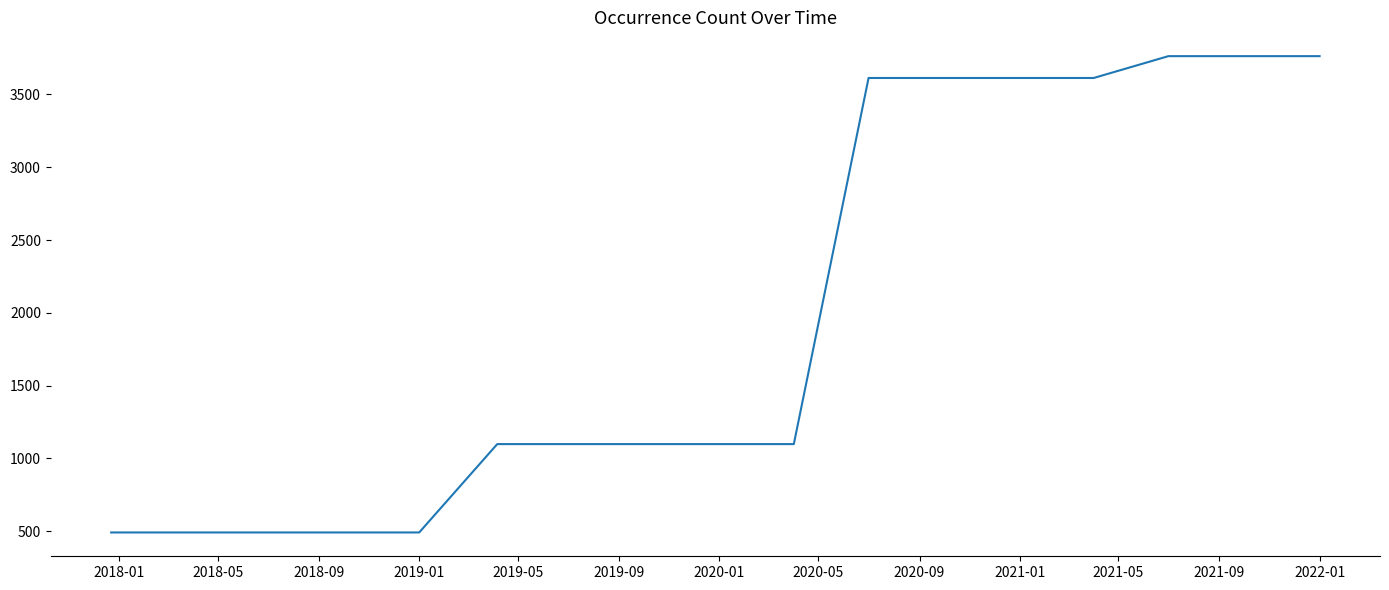

What is the greatest value displayed?

3763